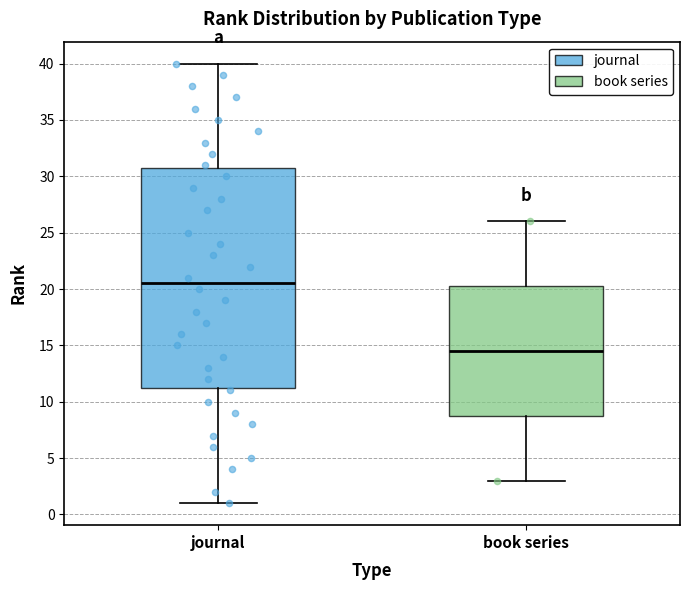

Reading left to right, transcribe this box plot: for each box, give where its median line is, the range the box spans, and where its two whiskers end, as read against the y-axis. The values are not printed on the chart, so give them approximately, as read against the axis.

journal: median 20.5, box 11.5 to 31.0, whiskers 1.0 to 40.0
book series: median 14.5, box 9.0 to 20.5, whiskers 3.0 to 26.0